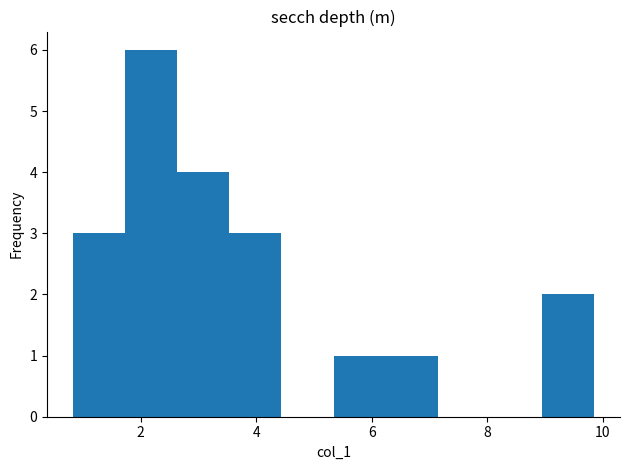

Which range on the x-axis has the tallest bar?

1.8 to 2.6